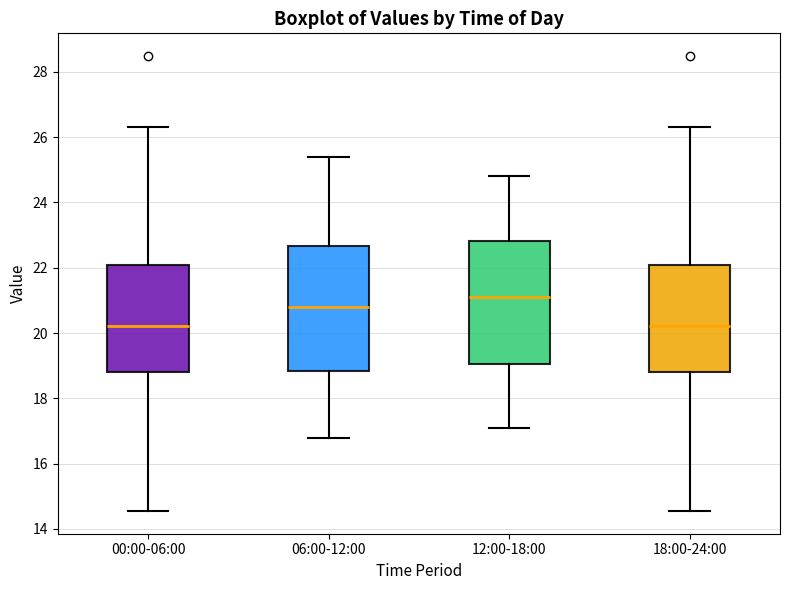

Reading left to right, transcribe this box plot: for each box, give where its median line is, the range the box spans, and where its two whiskers end, as read against the y-axis. The values are not printed on the chart, so give them approximately, as read against the axis.

00:00-06:00: median 20.2, box 18.8 to 22.0, whiskers 14.6 to 26.4
06:00-12:00: median 20.8, box 18.8 to 22.6, whiskers 16.8 to 25.4
12:00-18:00: median 21.2, box 19.0 to 22.8, whiskers 17.2 to 24.8
18:00-24:00: median 20.2, box 18.8 to 22.0, whiskers 14.6 to 26.4